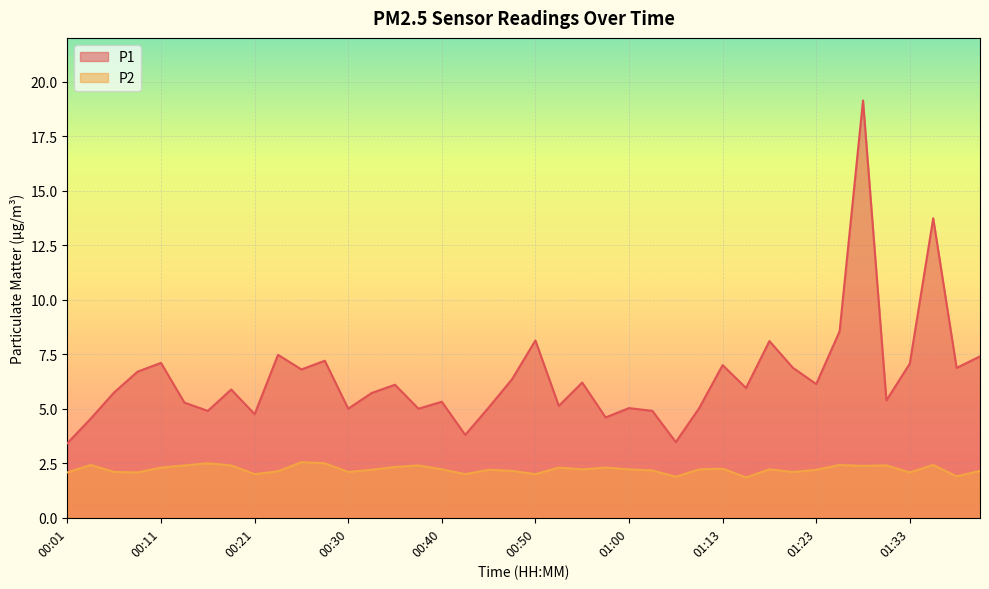

True or false: P1 and P2 intersect in this chart.

False